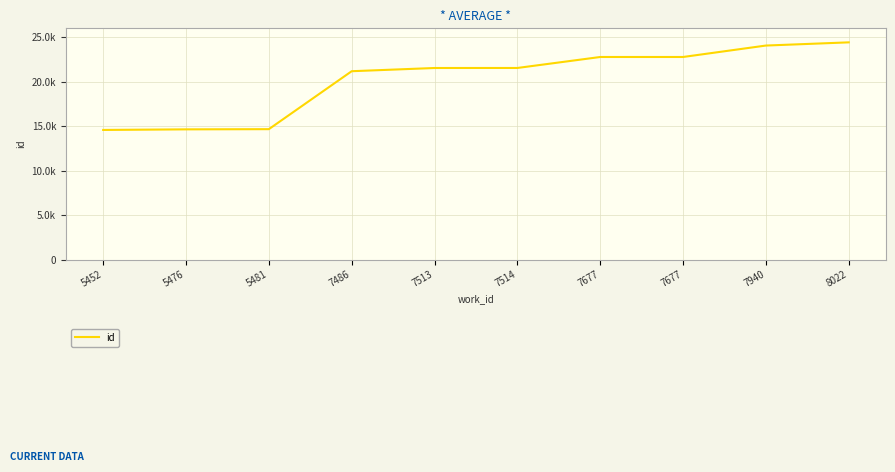

What is the change in value from 5452 to 7677?

+8204